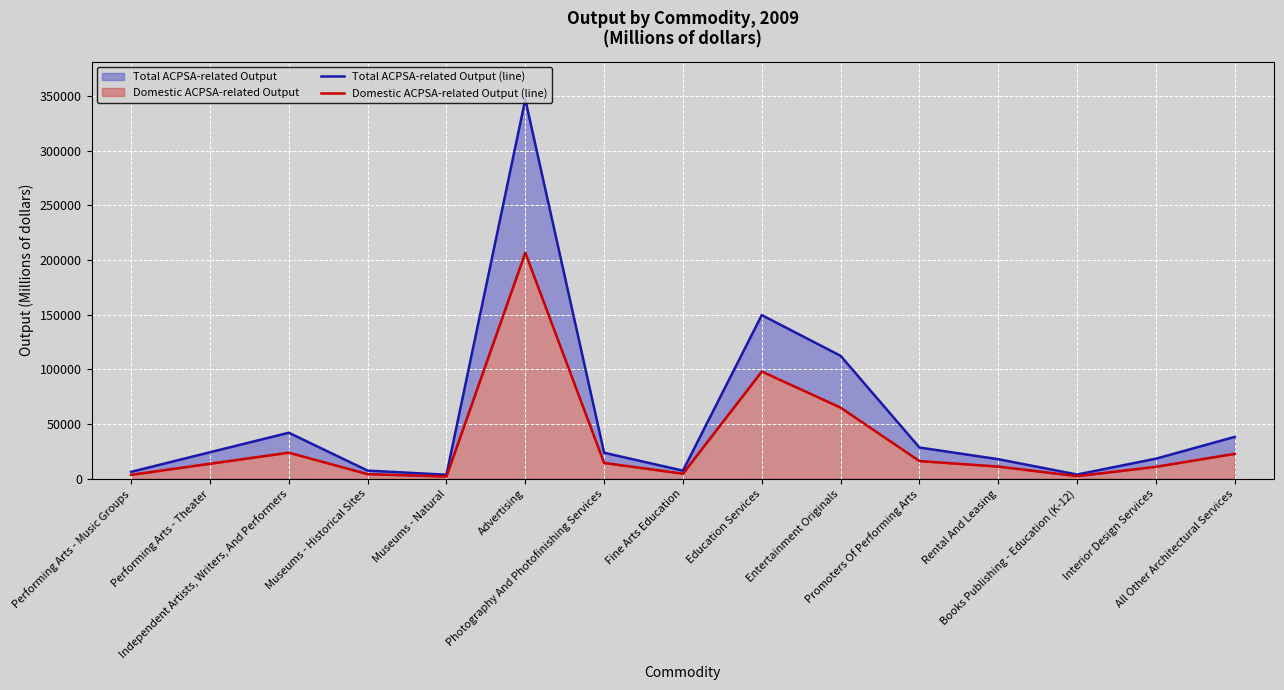

Where is Domestic ACPSA-related Output (line) nearest to the value 104386?

Education Services